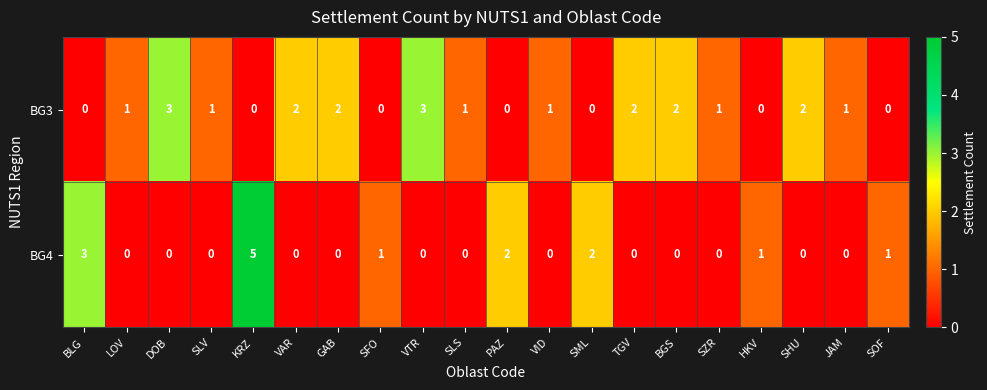

List the series in order of their peak value, lowest first.

BG3, BG4